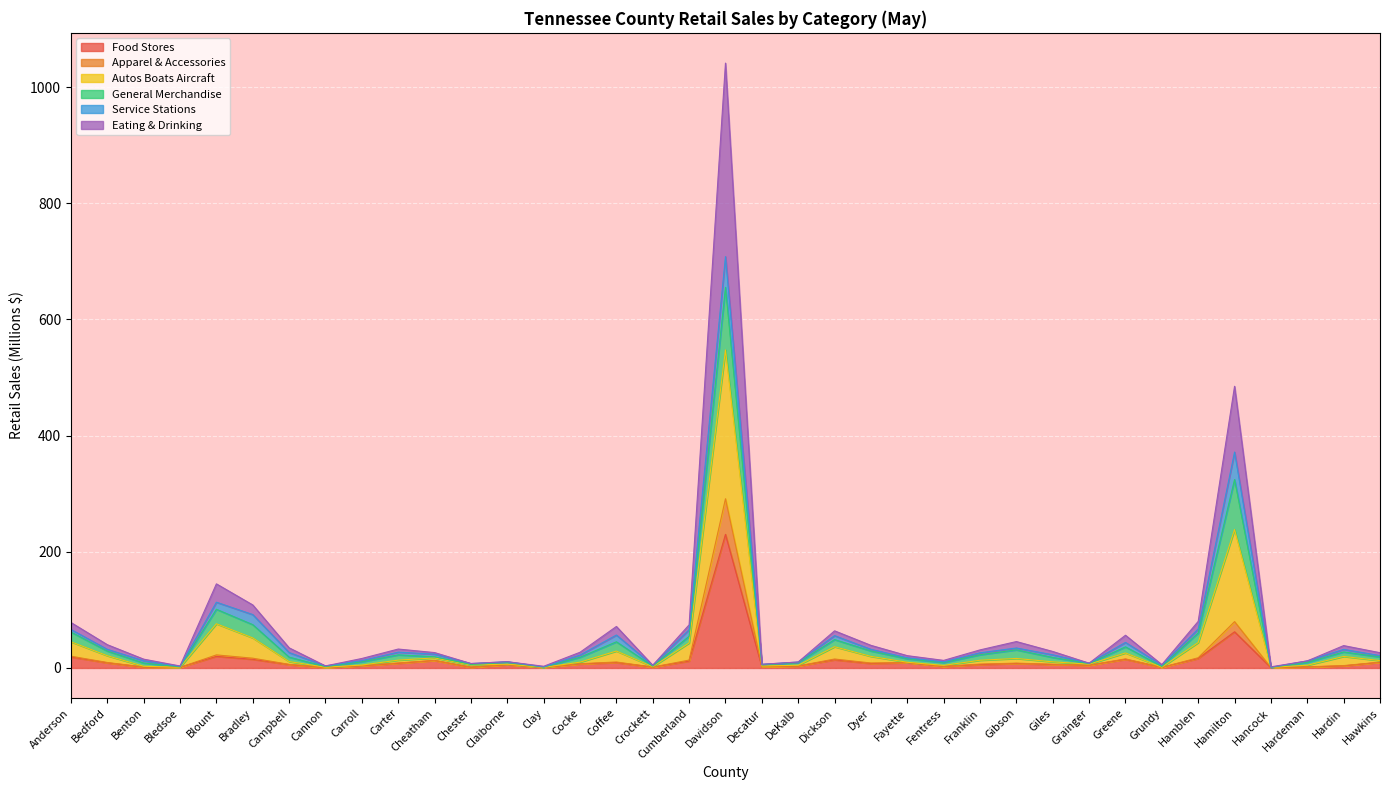

Rank the categories by Apparel & Accessories value from lowest to highest.

Hancock, Cannon, Clay, Grundy, Bledsoe, Chester, Crockett, Benton, Hardeman, Decatur, Fentress, DeKalb, Carroll, Hardin, Grainger, Claiborne, Campbell, Giles, Franklin, Cocke, Gibson, Dyer, Carter, Fayette, Bedford, Hawkins, Coffee, Cheatham, Cumberland, Dickson, Greene, Bradley, Hamblen, Anderson, Blount, Hamilton, Davidson